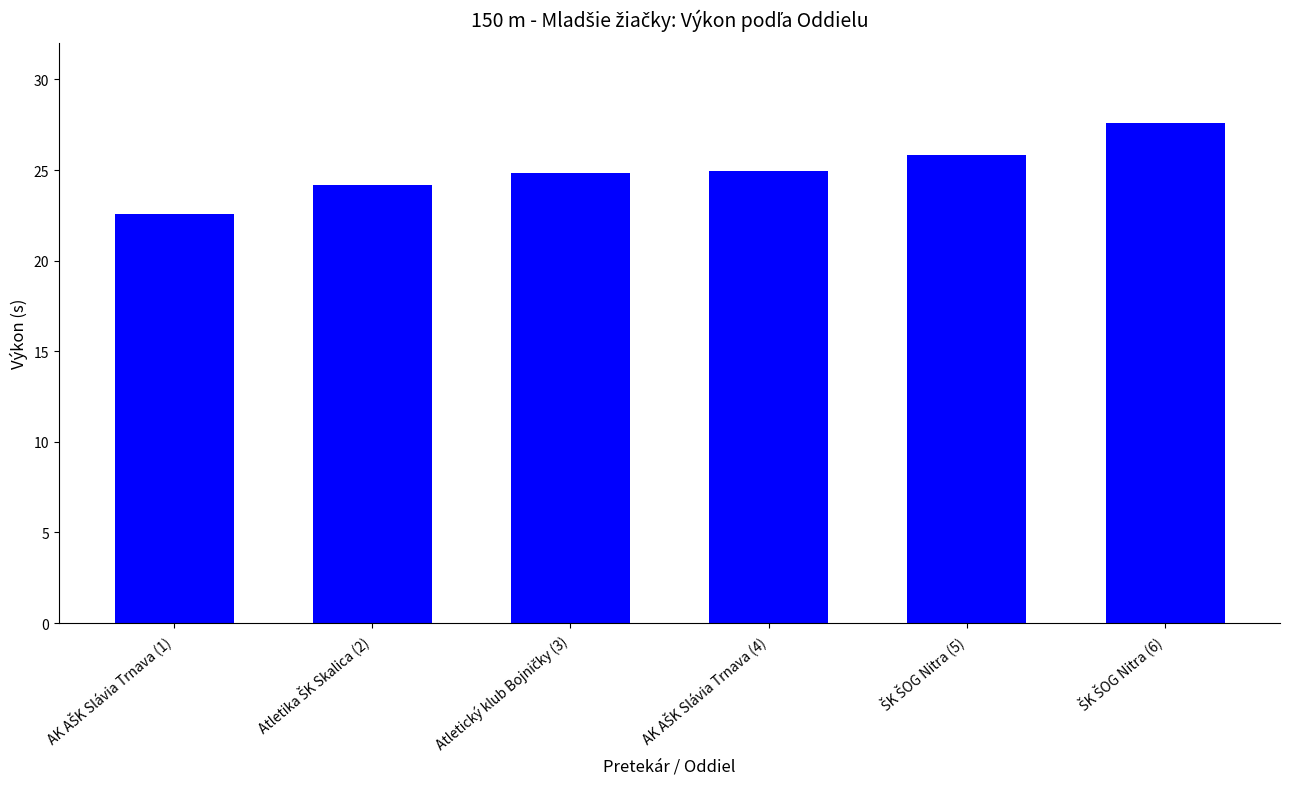

What is the smallest value displayed?

22.6